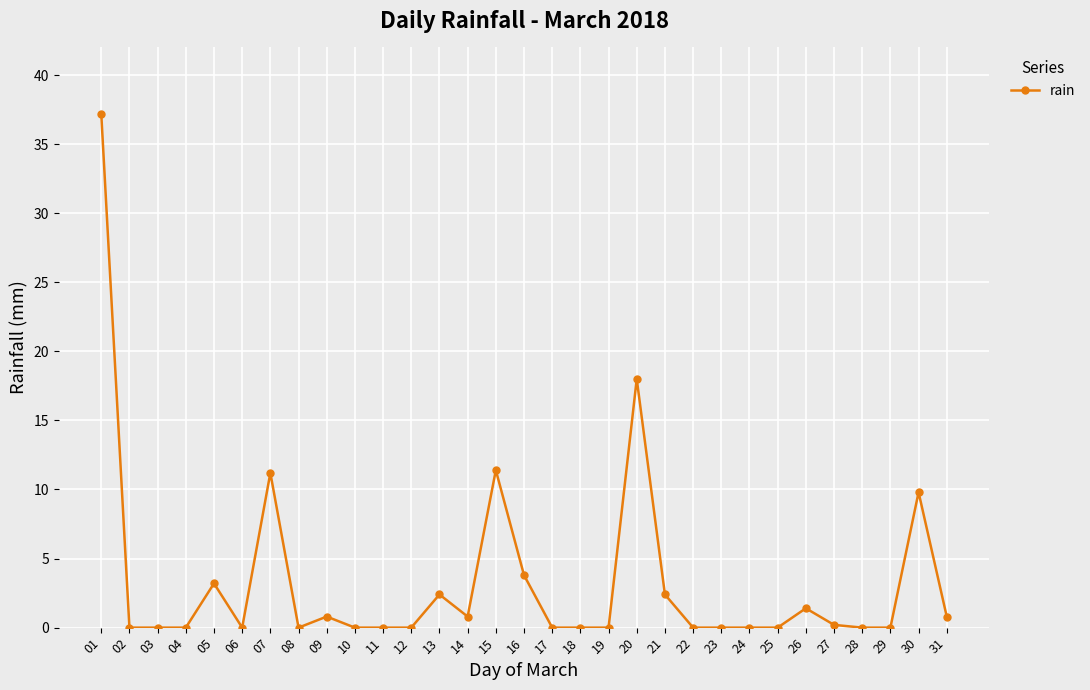

What is the change in value from 07 to 20?

+6.8